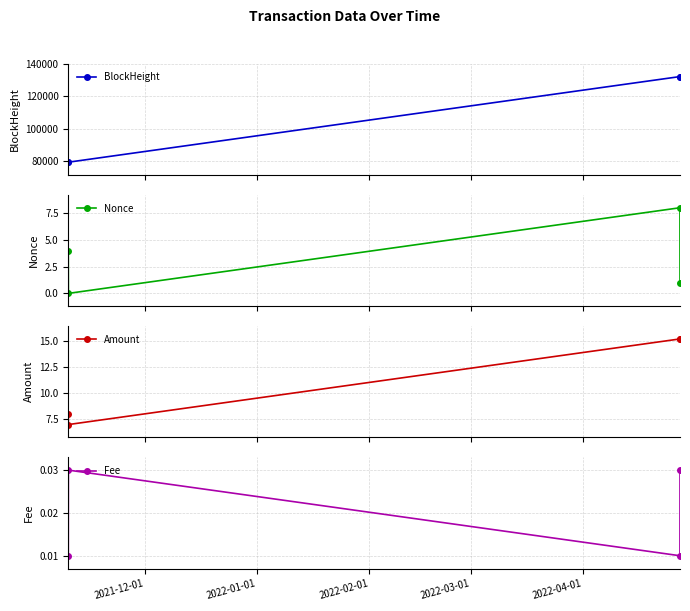

Which series has the largest total across all categories?

BlockHeight